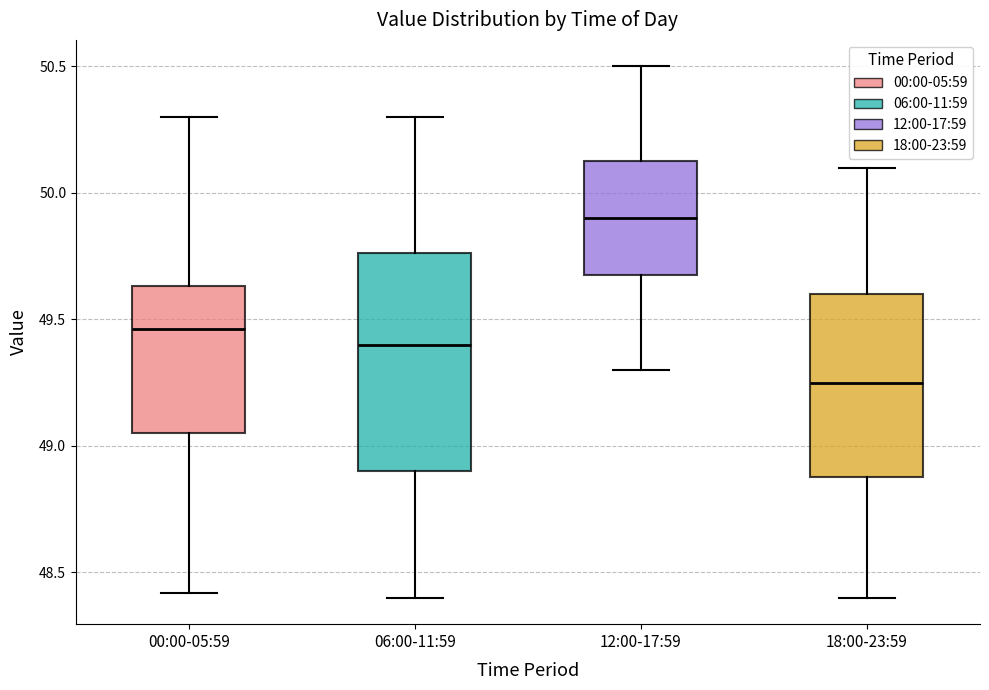

Reading left to right, transcribe this box plot: for each box, give where its median line is, the range the box spans, and where its two whiskers end, as read against the y-axis. The values are not printed on the chart, so give them approximately, as read against the axis.

00:00-05:59: median 49.45, box 49.05 to 49.65, whiskers 48.40 to 50.30
06:00-11:59: median 49.40, box 48.90 to 49.75, whiskers 48.40 to 50.30
12:00-17:59: median 49.90, box 49.70 to 50.15, whiskers 49.30 to 50.50
18:00-23:59: median 49.25, box 48.90 to 49.60, whiskers 48.40 to 50.10